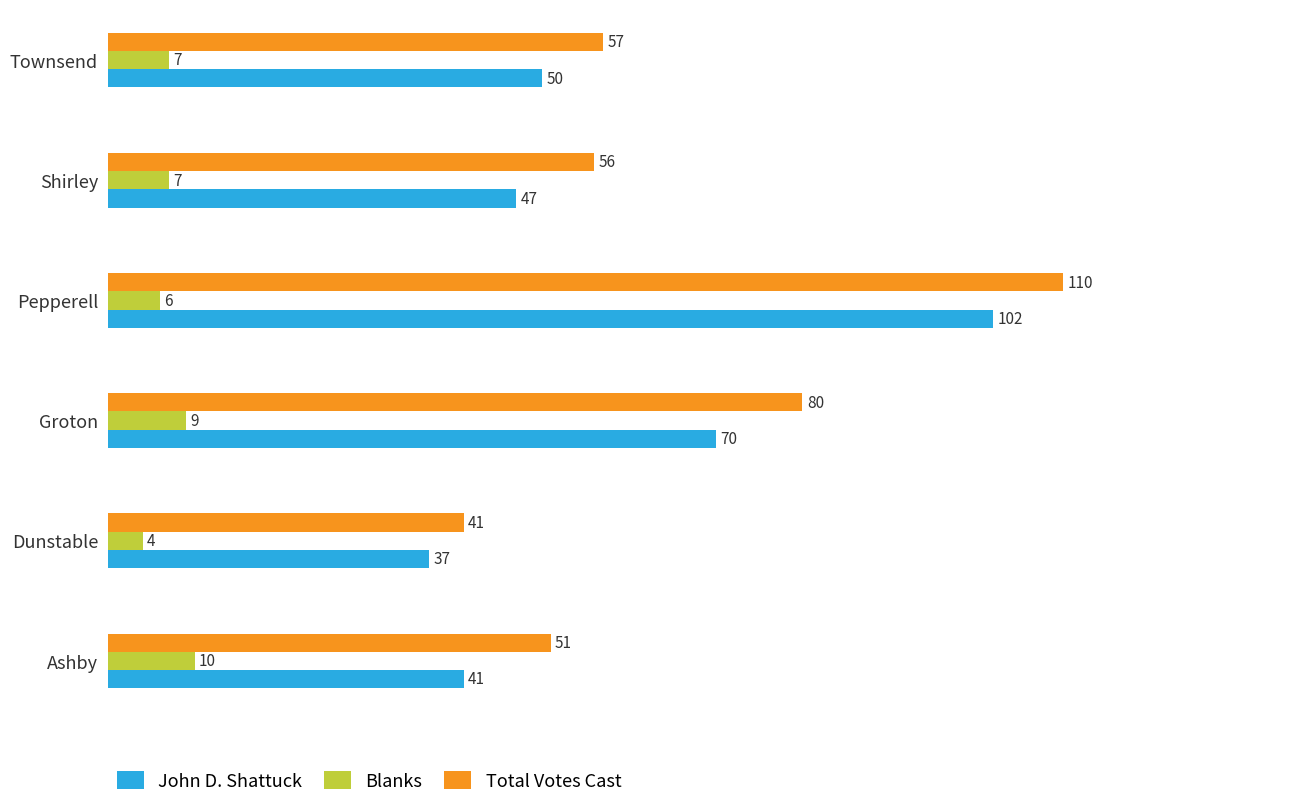

Which series has the largest total across all categories?

Total Votes Cast